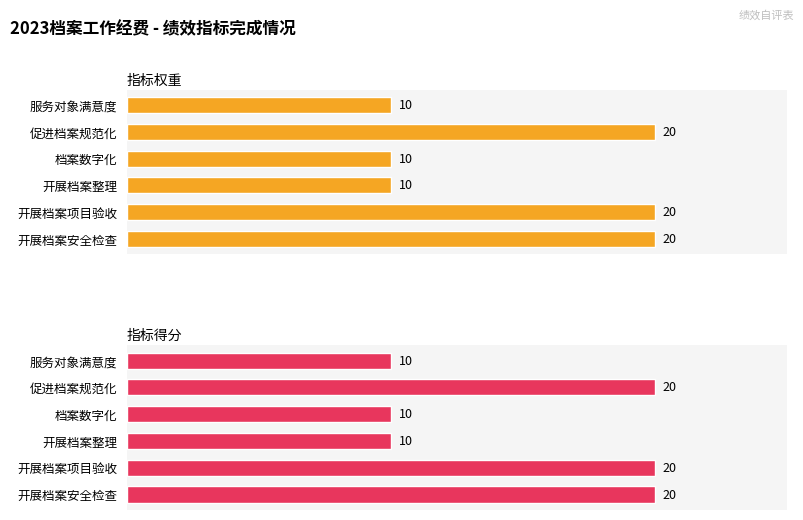

Which series has the largest total across all categories?

指标权重